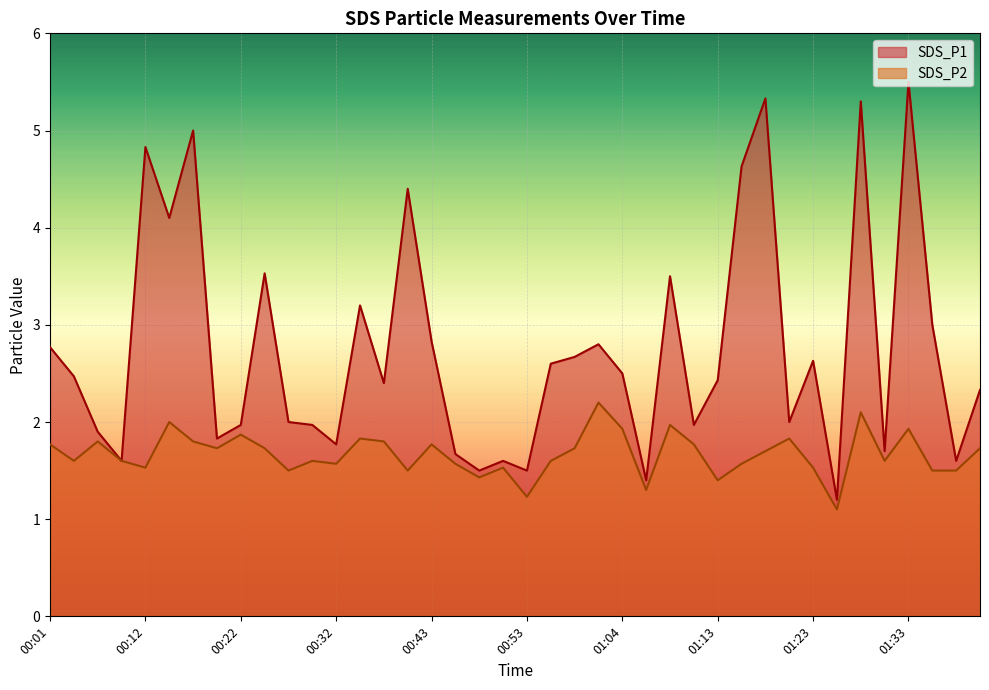

Which series changed the most between 00:38 and 01:38?

SDS_P1